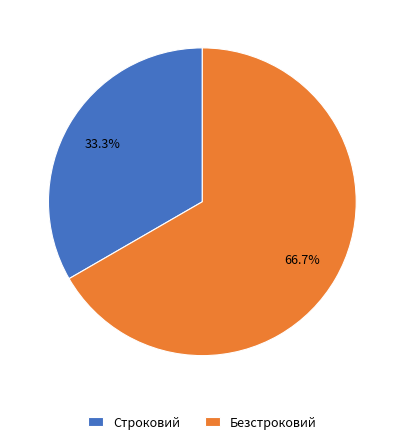

Which category has the smallest portion of the pie?

Строковий